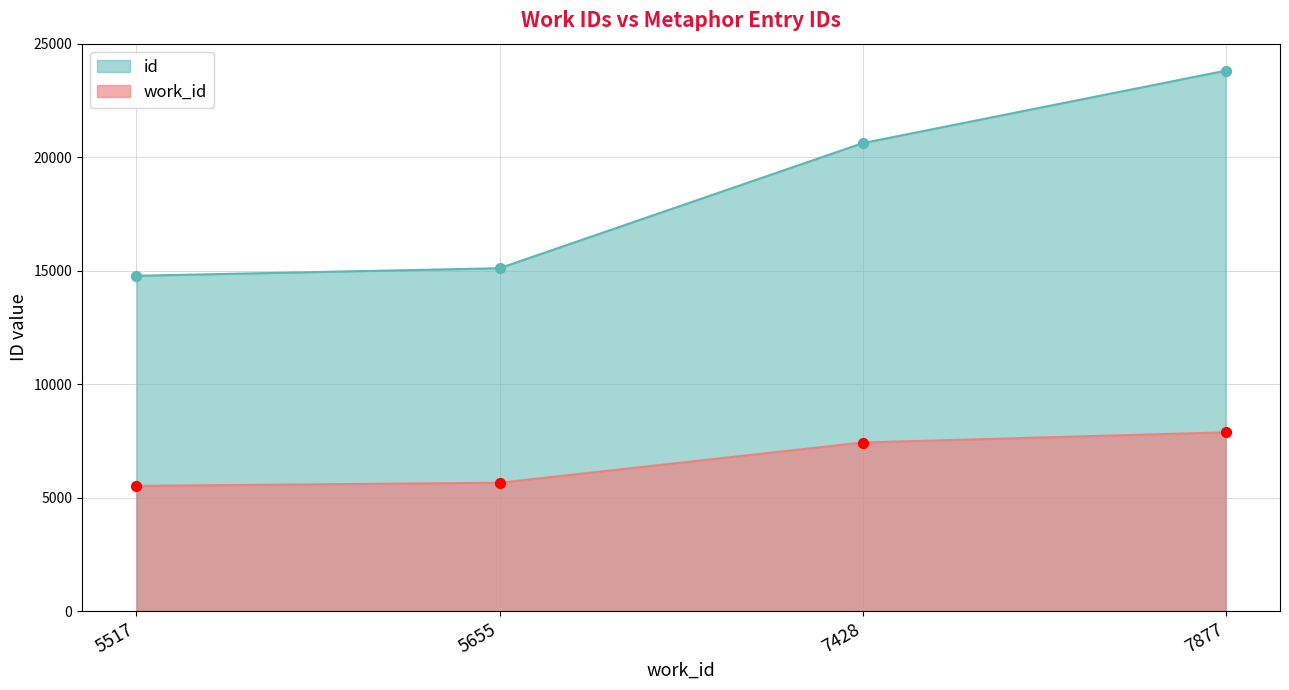

Which series has the largest Y range (max minus min)?

id